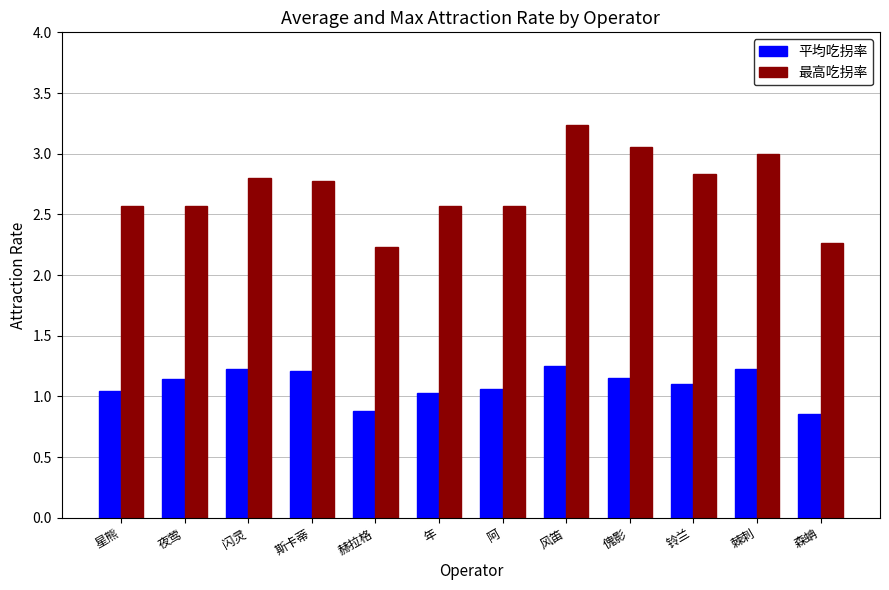

Are the bars horizontal?

No